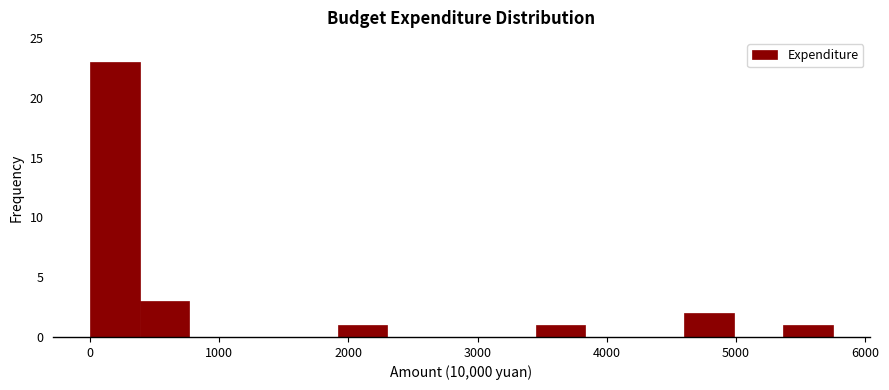

Around what value on the x-axis is the tallest bar? Give the approximate position of its centre, as read against the axis.

200